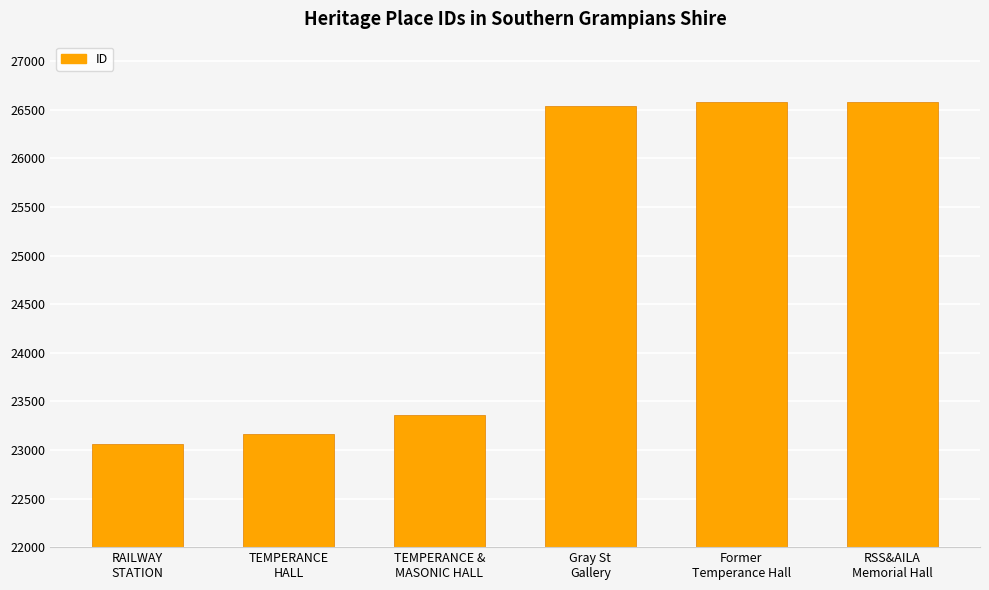

What is the value of the 2nd bar from the left?

23164